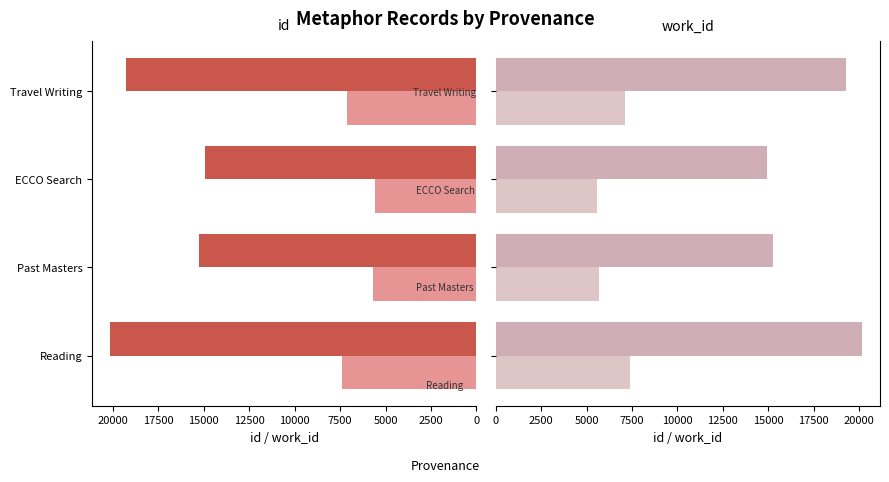

Which series has the widest spread of values?

id